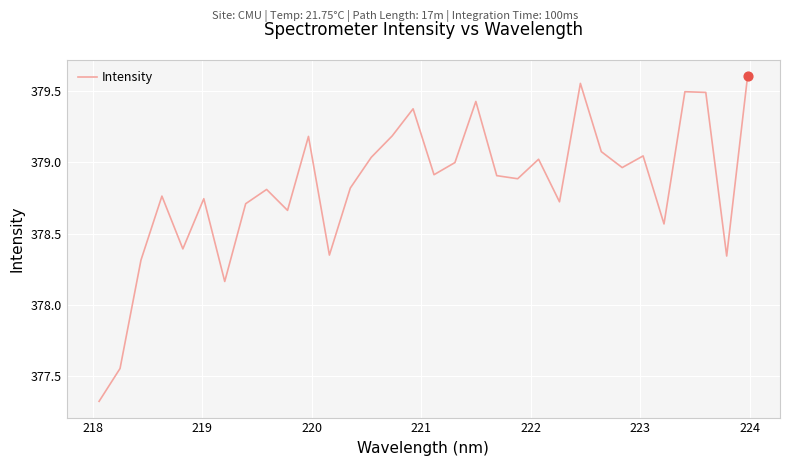

What is the smallest value displayed?

377.3